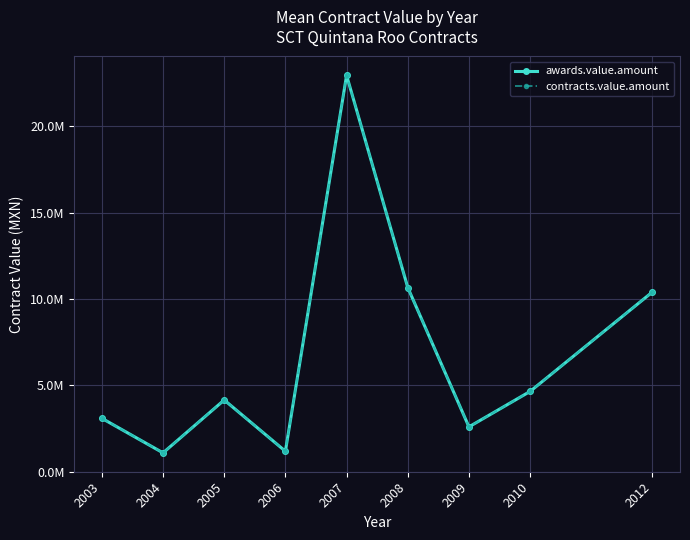

Does the chart have visible grid lines?

Yes